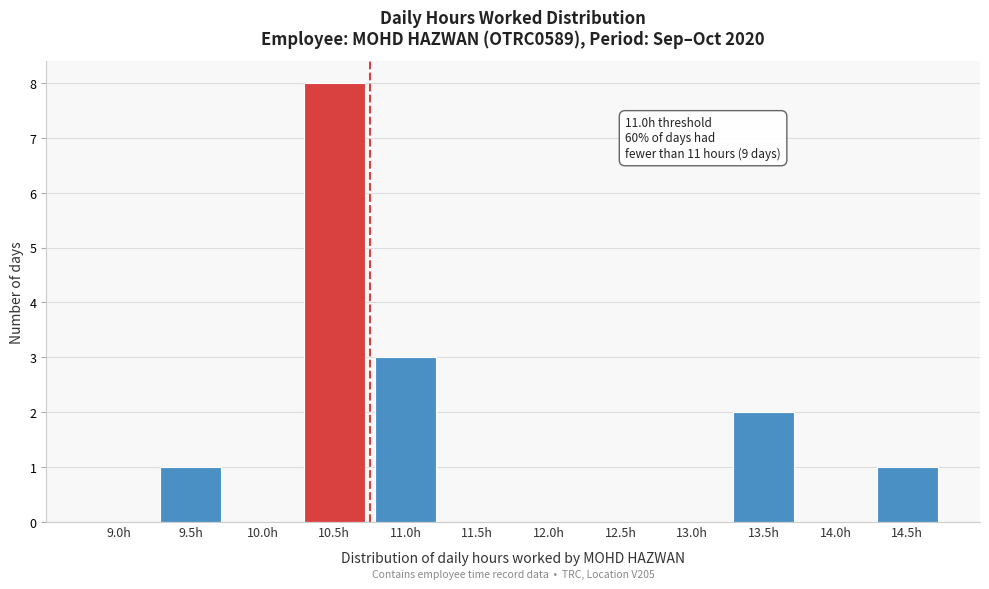

What is the sum of all values?

15